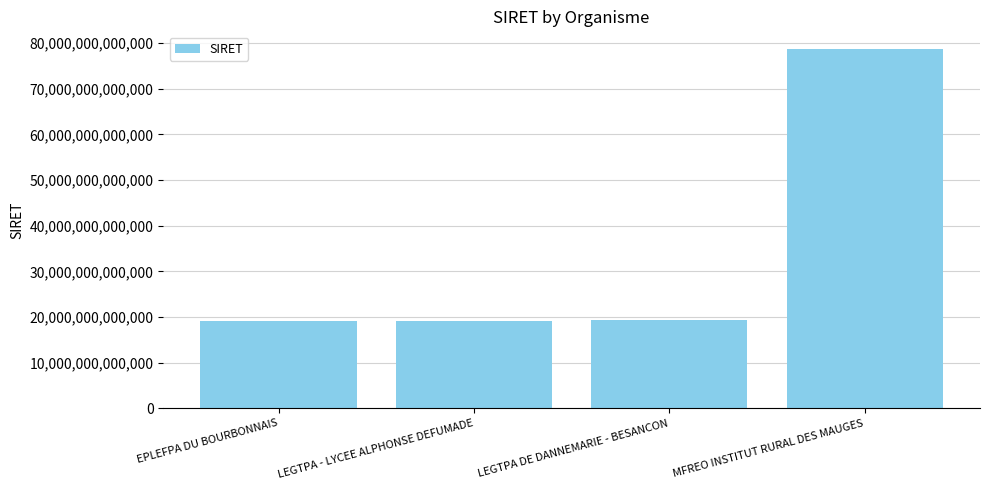

Which category has the highest value across all series?

MFREO INSTITUT RURAL DES MAUGES